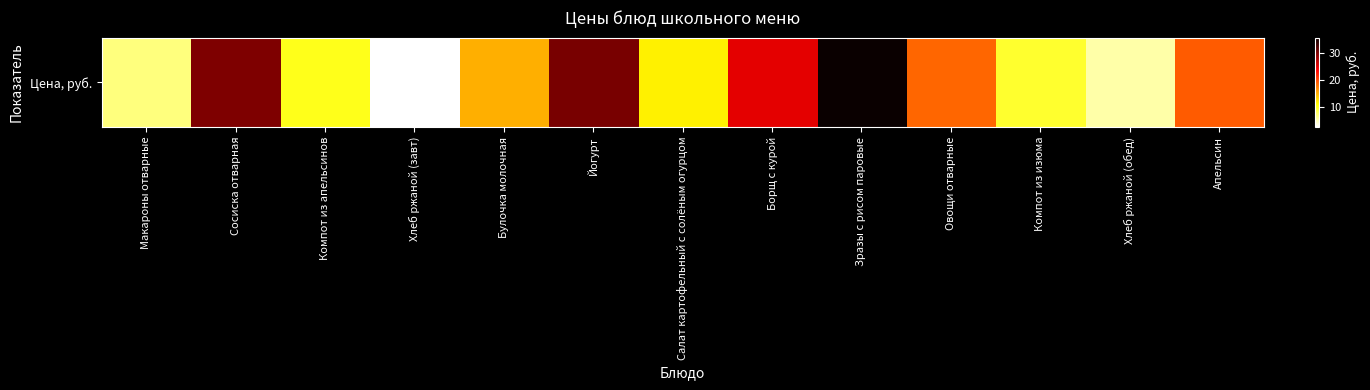

Rank the categories by value from highest to lowest.

Зразы с рисом паровые, Йогурт, Сосиска отварная, Борщ с курой, Апельсин, Овощи отварные, Булочка молочная, Салат картофельный с солёным огурцом, Компот из апельсинов, Компот из изюма, Макароны отварные, Хлеб ржаной (обед), Хлеб ржаной (завт)